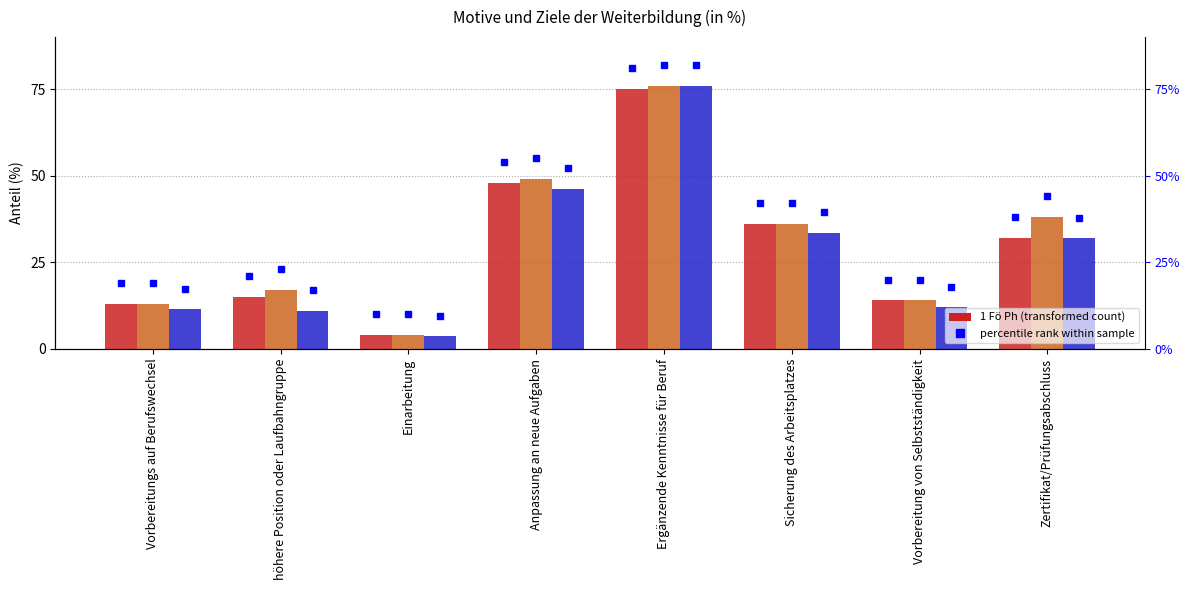

At how many categories does at least one series exceed 21?

4